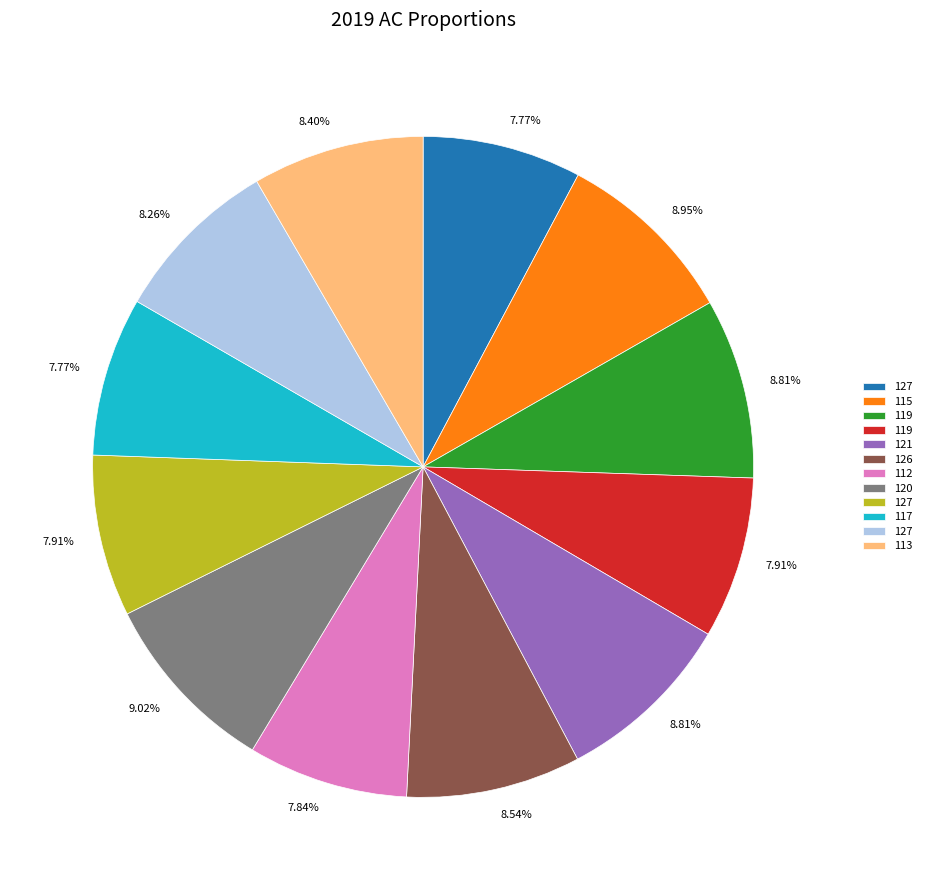

Is there a majority slice in this chart?

No